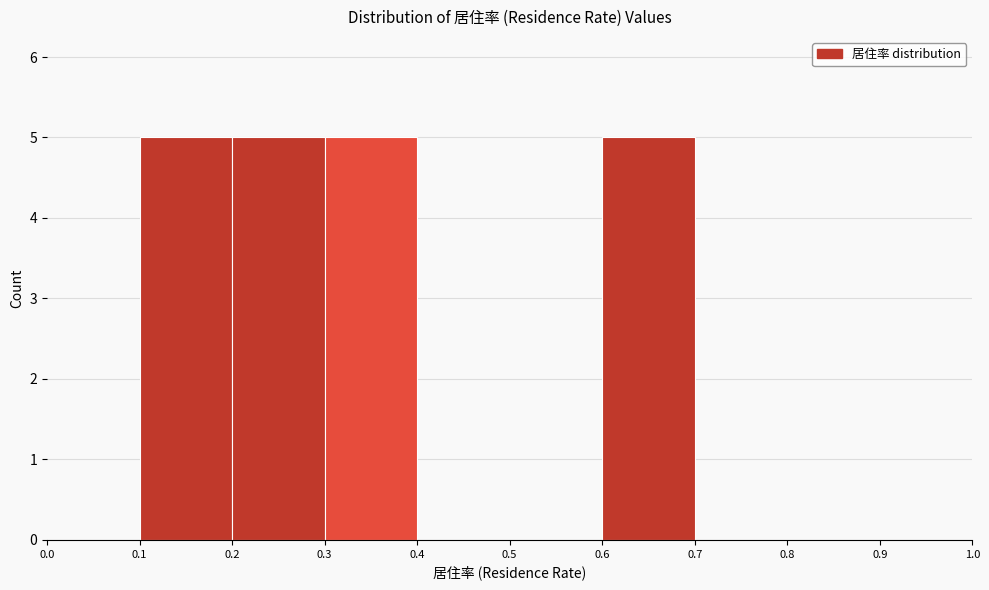

Reading left to right, transcribe this chart: for each bar, give the range it covers on the x-axis and its height. The values are not printed on the chart, so give them approximately, as read against the axis.

0.0 to 0.1: 0
0.1 to 0.2: 5
0.2 to 0.3: 5
0.3 to 0.4: 5
0.4 to 0.5: 0
0.5 to 0.6: 0
0.6 to 0.7: 5
0.7 to 0.8: 0
0.8 to 0.9: 0
0.9 to 1.0: 0